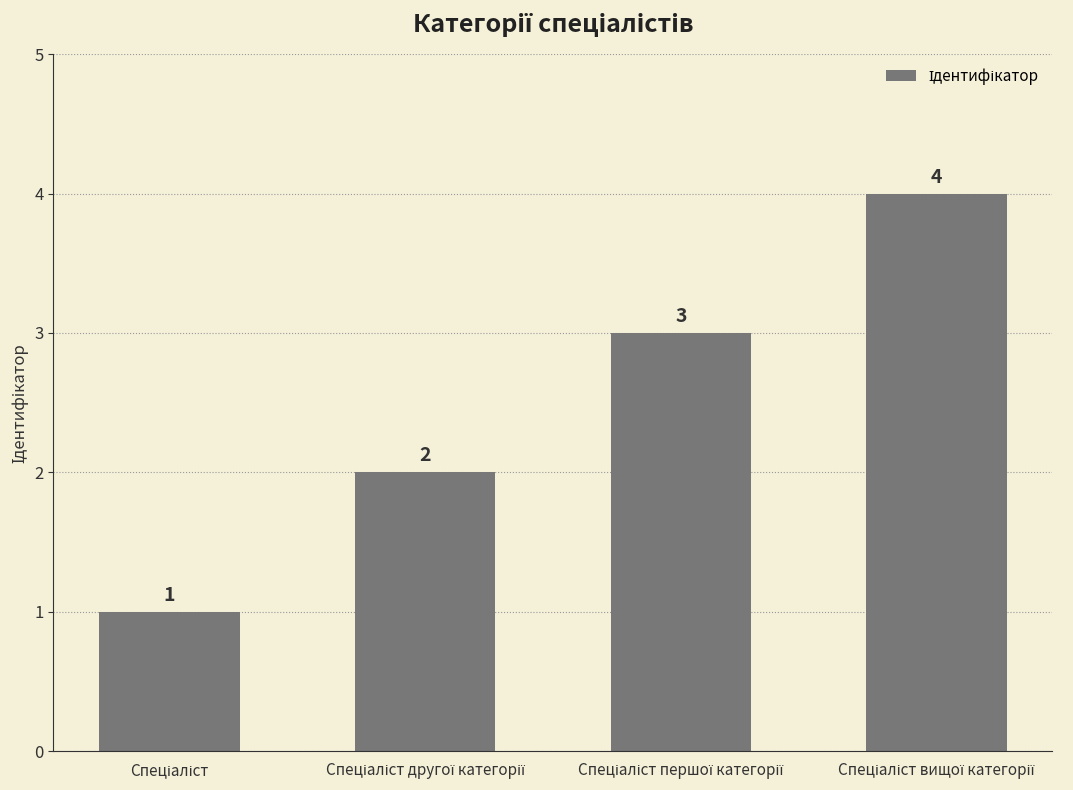

What is the value of the 3rd bar from the left?

3